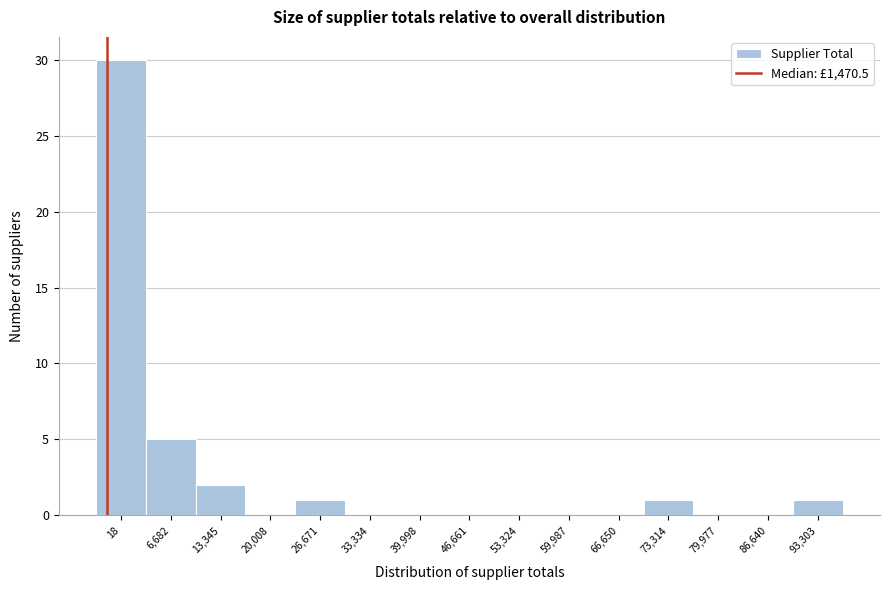

Reading left to right, transcribe all the data shown in this chart.

18=30	6,682=5	13,345=2	20,008=0	26,671=1	33,334=0	39,998=0	46,661=0	53,324=0	59,987=0	66,650=0	73,314=1	79,977=0	86,640=0	93,303=1